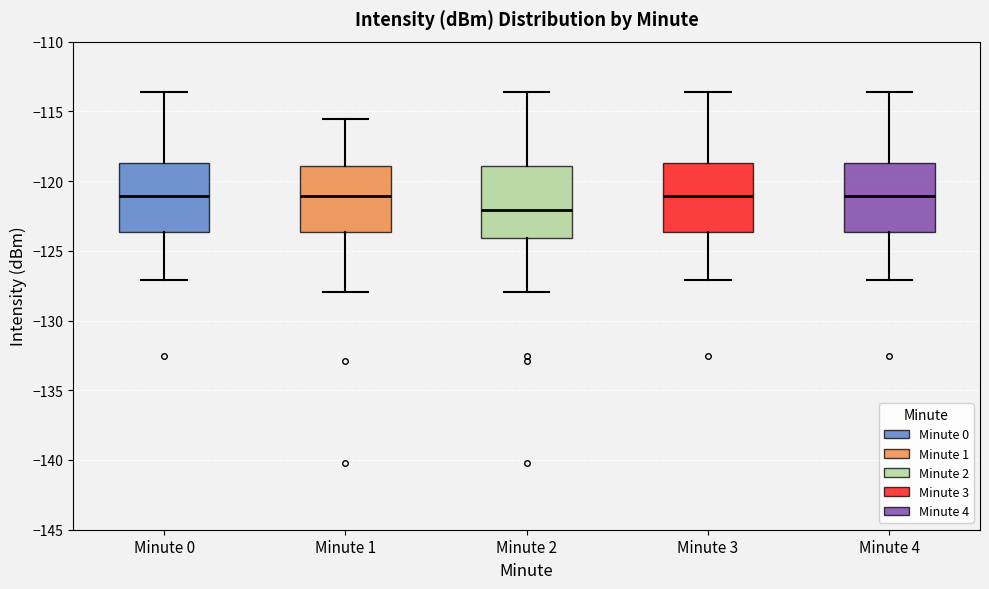

Where does the median line of the box for Minute 3 sit on the y-axis? The values are not printed on the chart, so give them approximately, as read against the axis.

-121.0